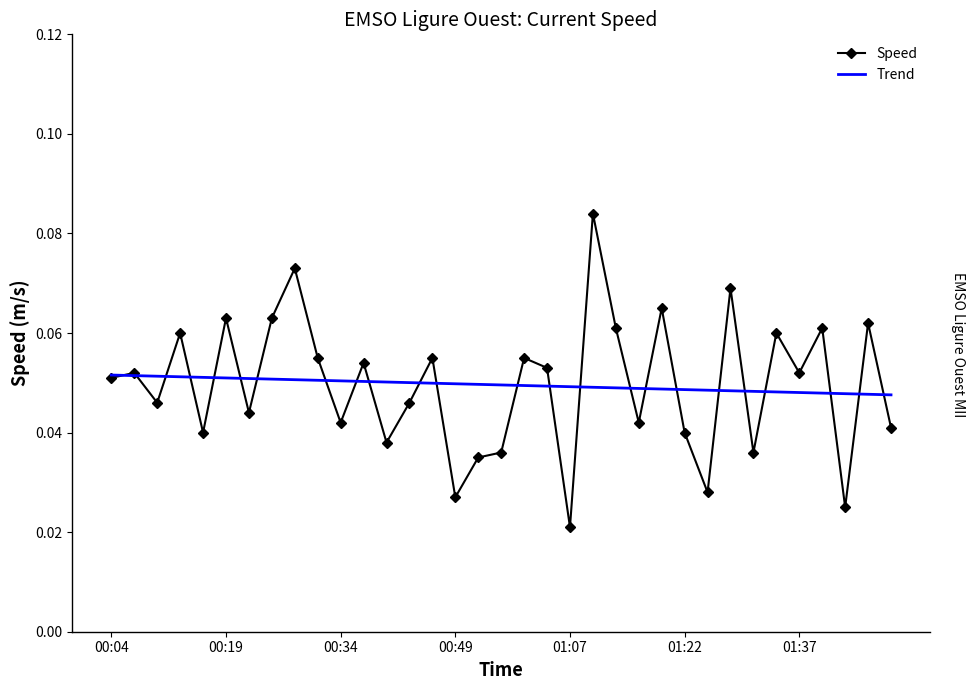

True or false: Speed and Trend intersect in this chart.

True